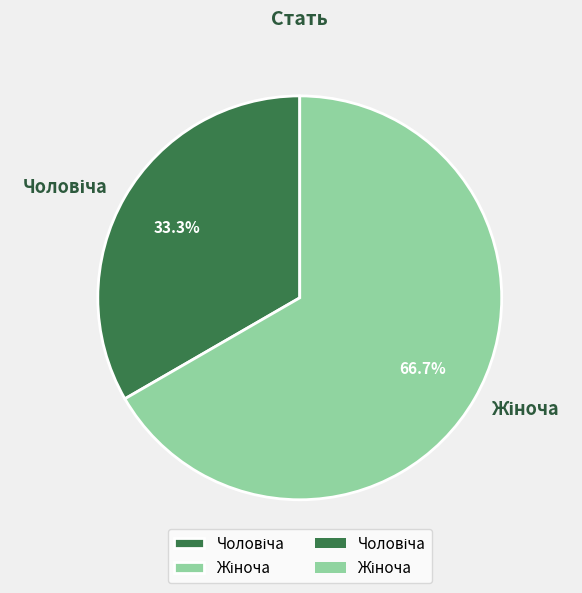

How many segments does this pie chart have?

2